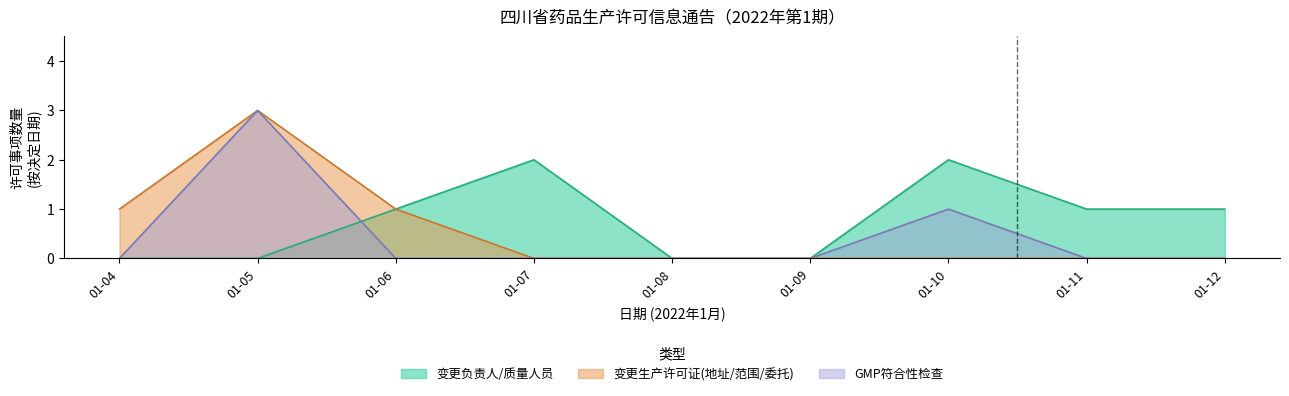

The 变更负责人/质量人员 series shows 1 at 01-10. True or false?

False